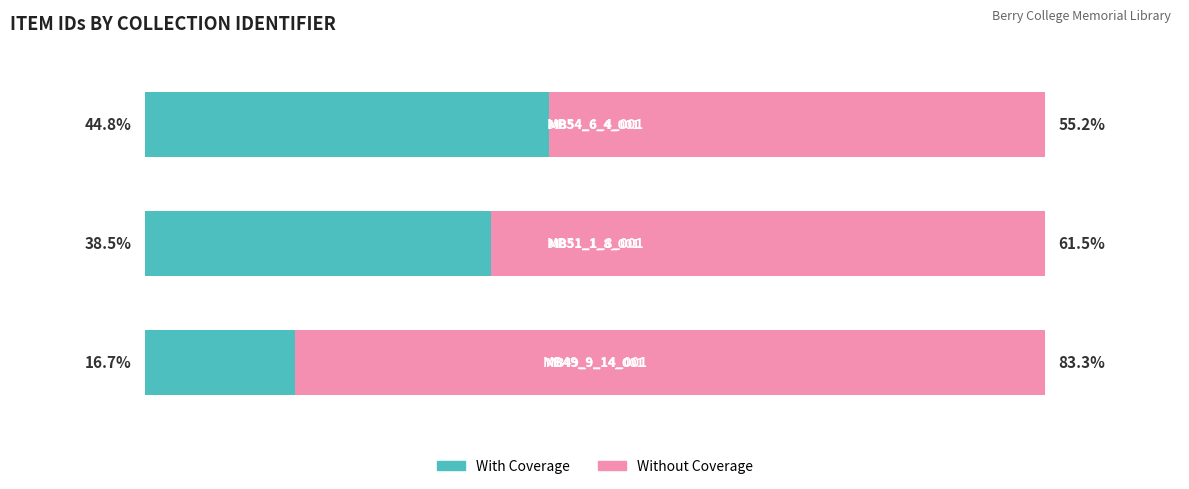

Reading left to right, list all the values displayed in this chart.

With Coverage: 16.7	38.5	44.8
Without Coverage: 83.3	61.5	55.2